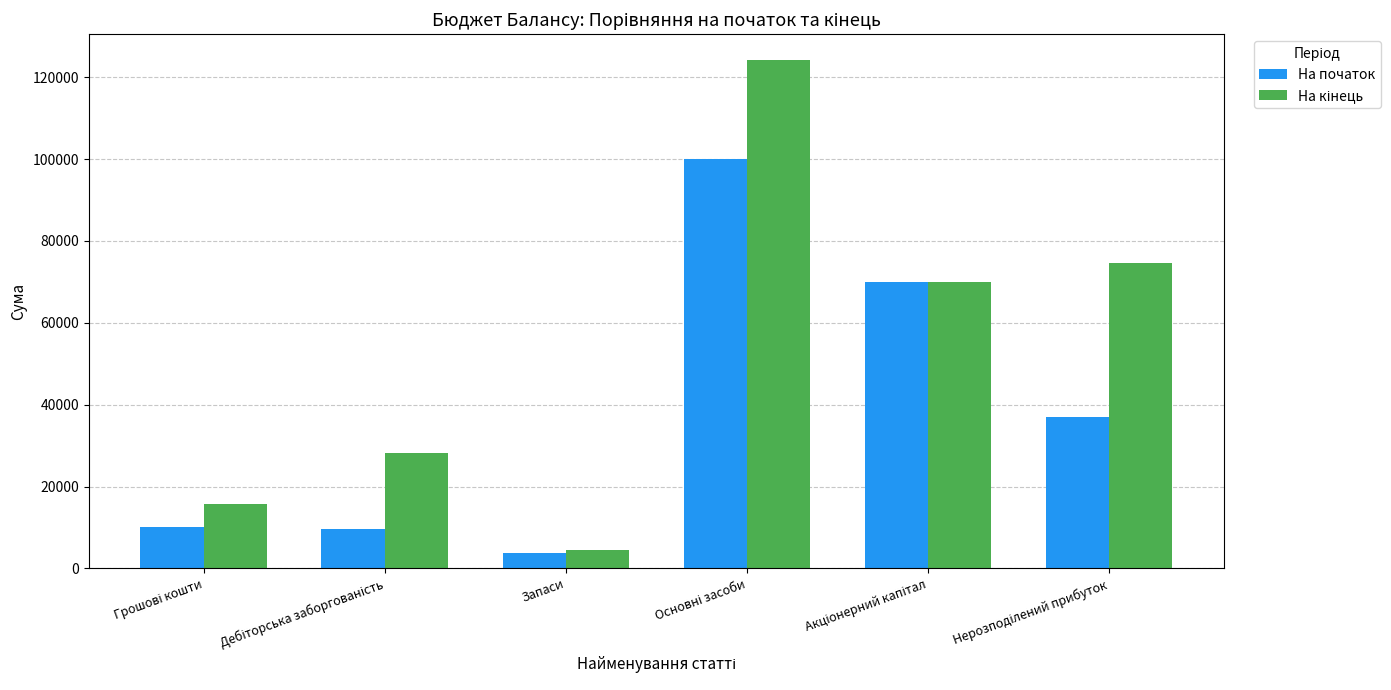

At which category does the chart reach its minimum across all series?

Запаси